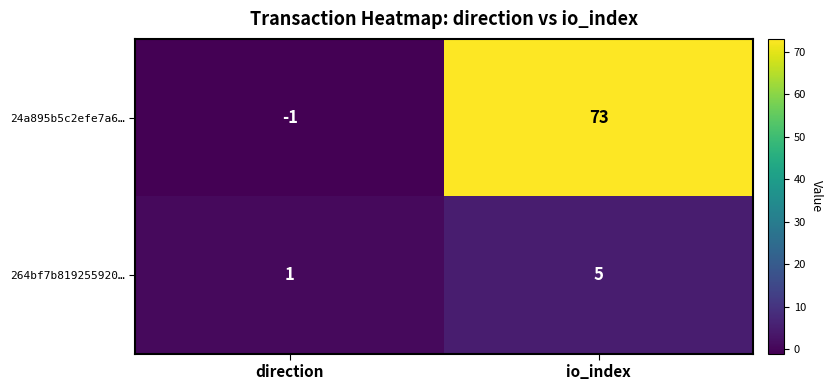

Rank the series at direction from lowest to highest value.

24a895b5c2efe7a6…, 264bf7b819255920…